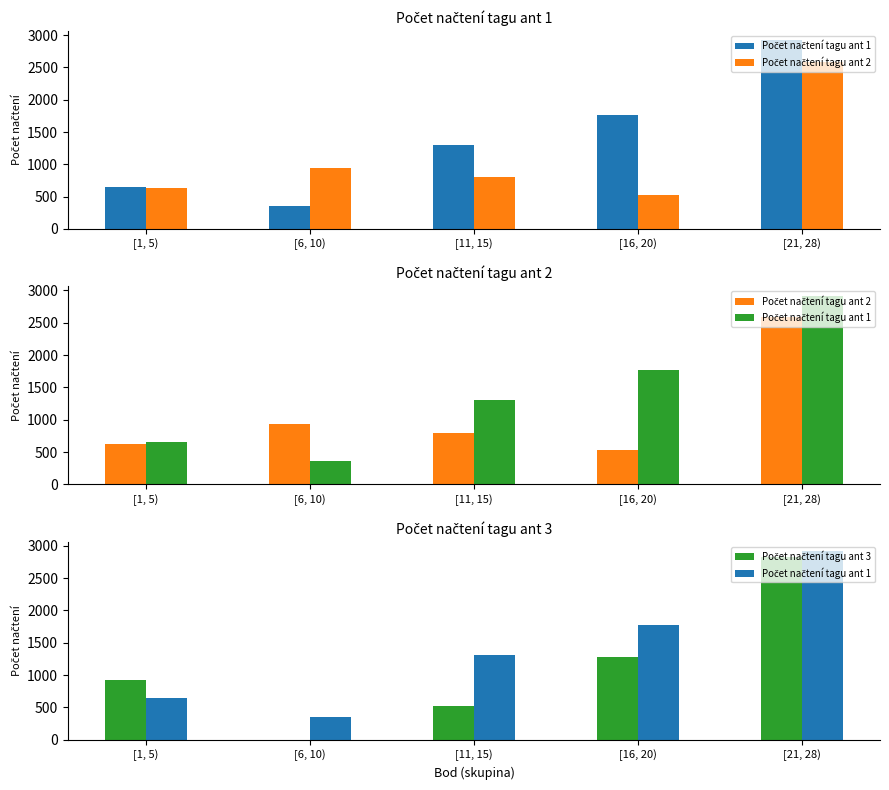

How many data points in Počet načtení tagu ant 3 are less than 931?

2